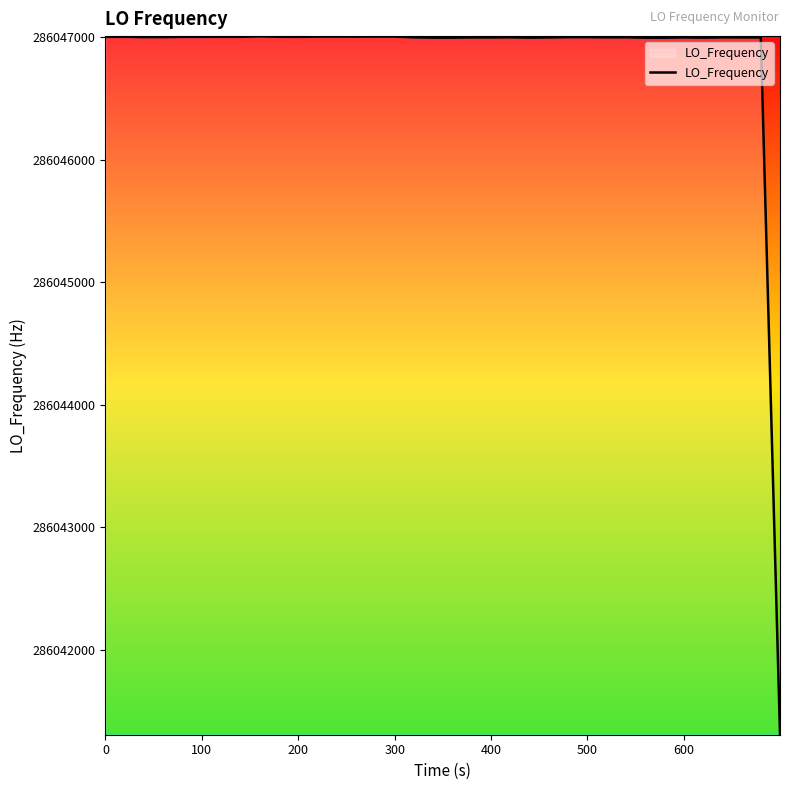

Does the chart have visible grid lines?

No